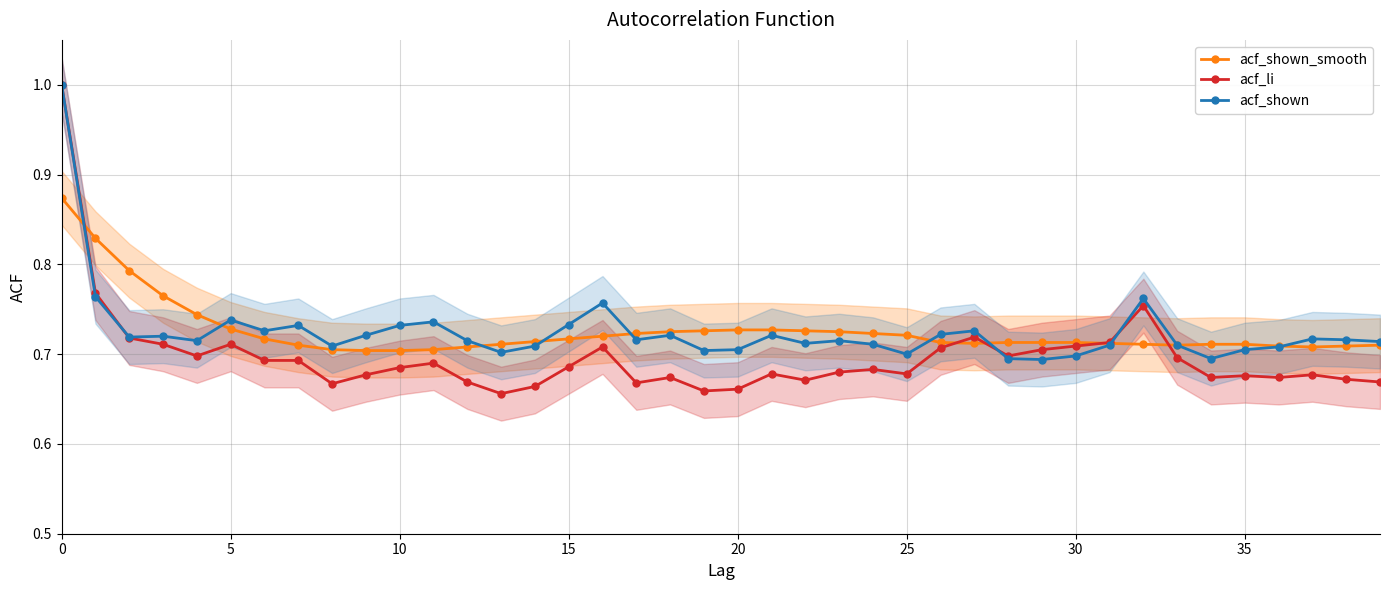

Between which two adjacent categories do acf_shown and acf_shown_smooth first intersect?

0 and 5